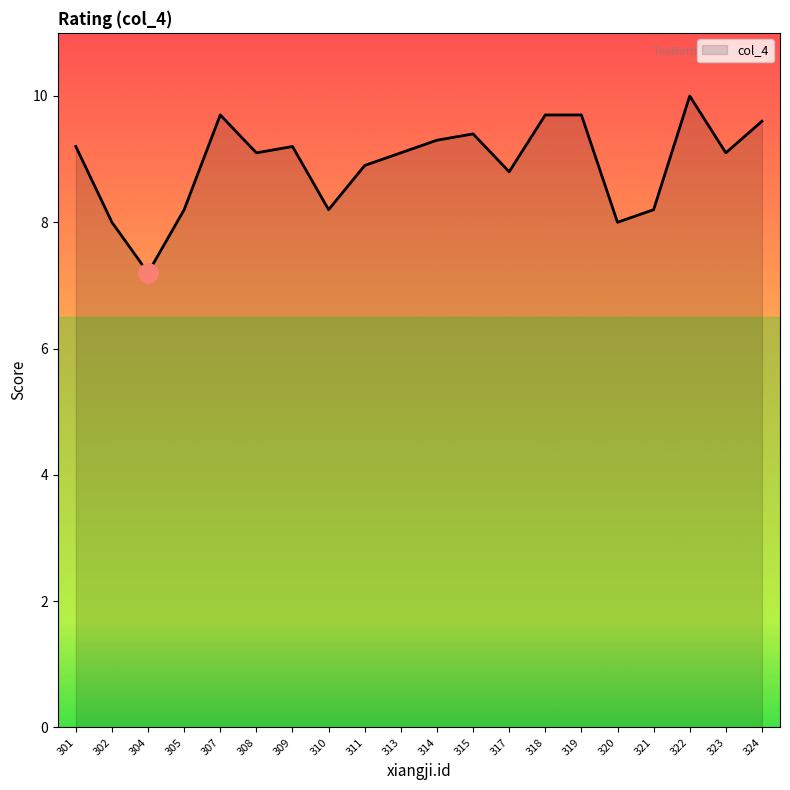

What is the change in value from 317 to 320?

-0.8